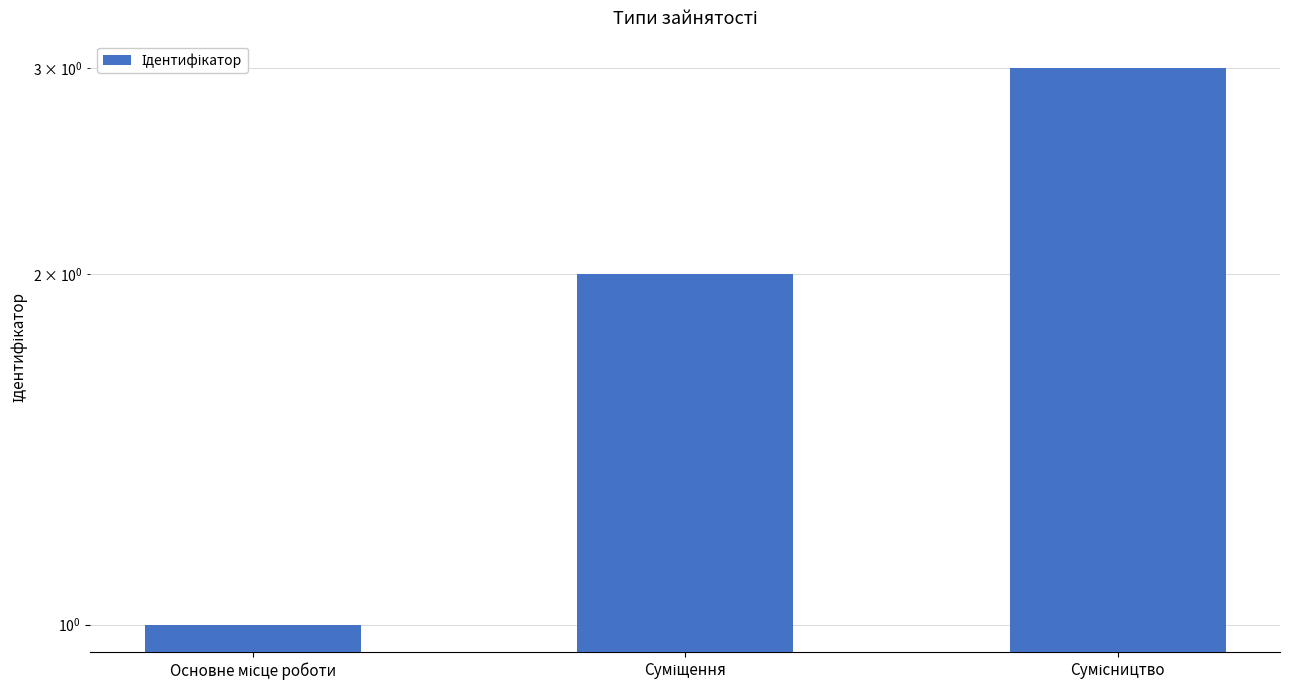

At which label is the value closest to 2?

Суміщення